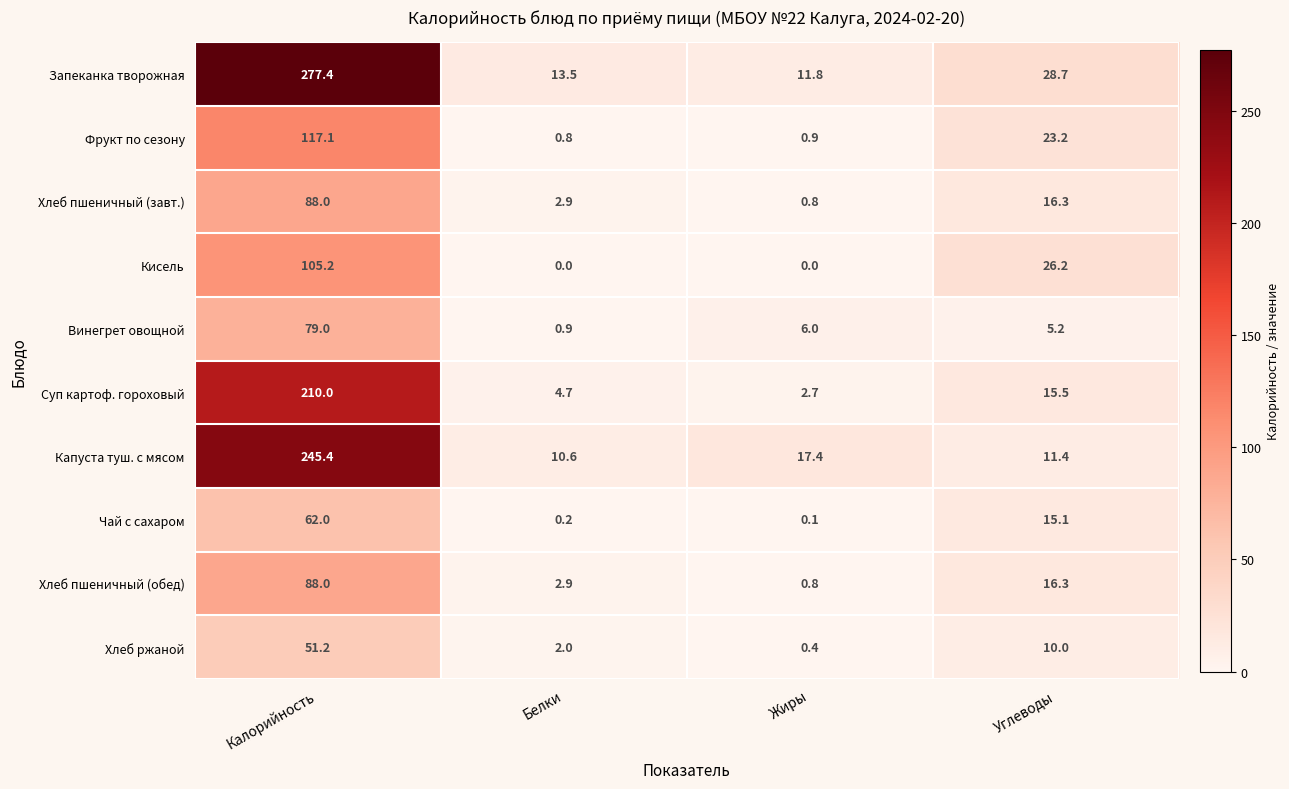

What is the spread (max minus min) of values at Белки?

13.5